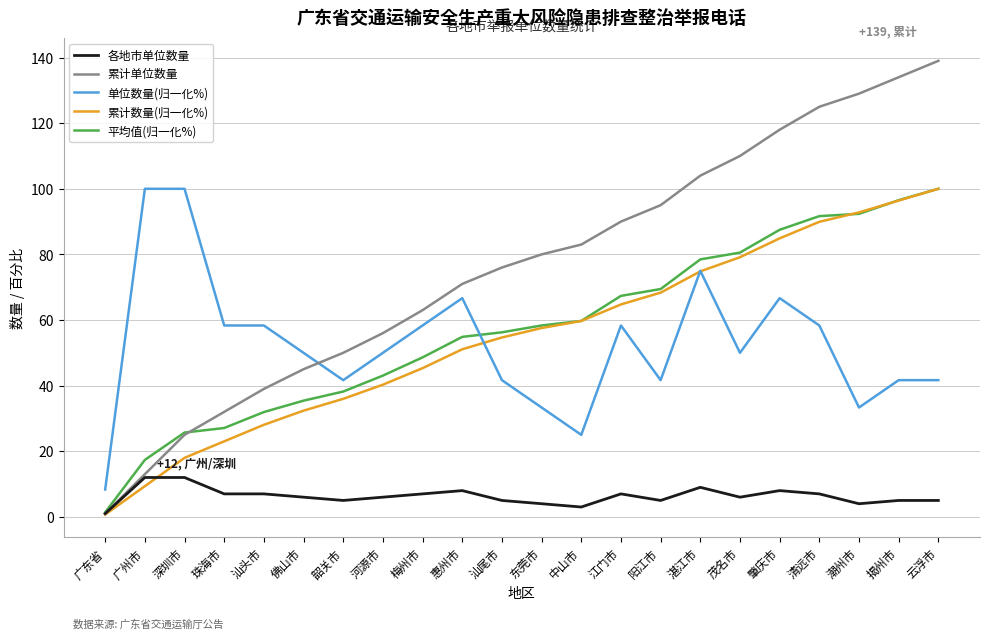

What value does the 累计单位数量 series have at 深圳市?

25.0